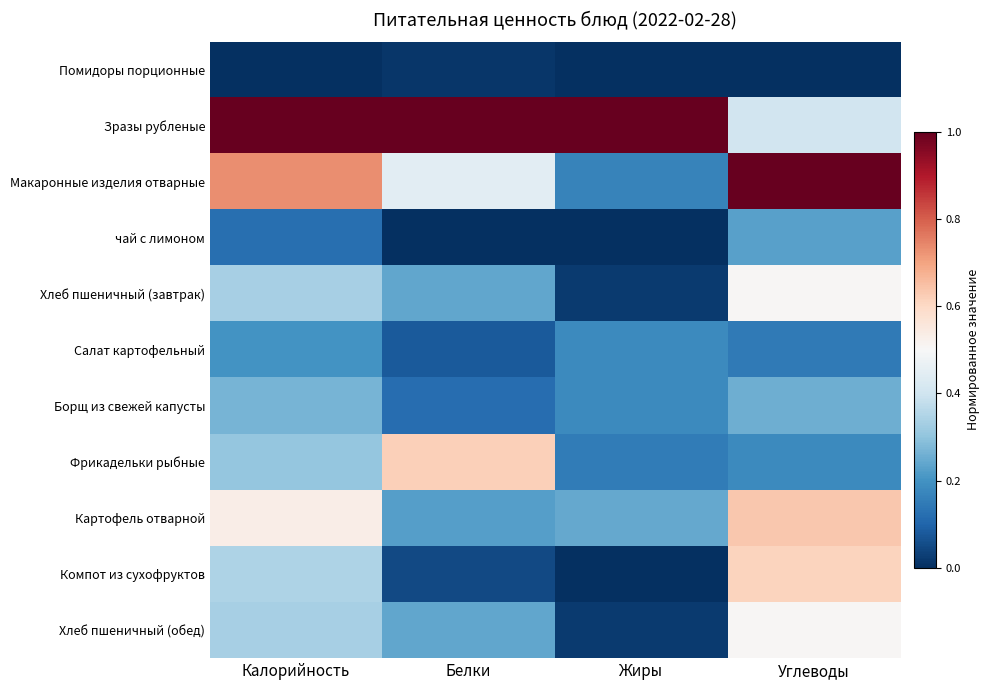

At which category is the sum across all series the highest?

Углеводы